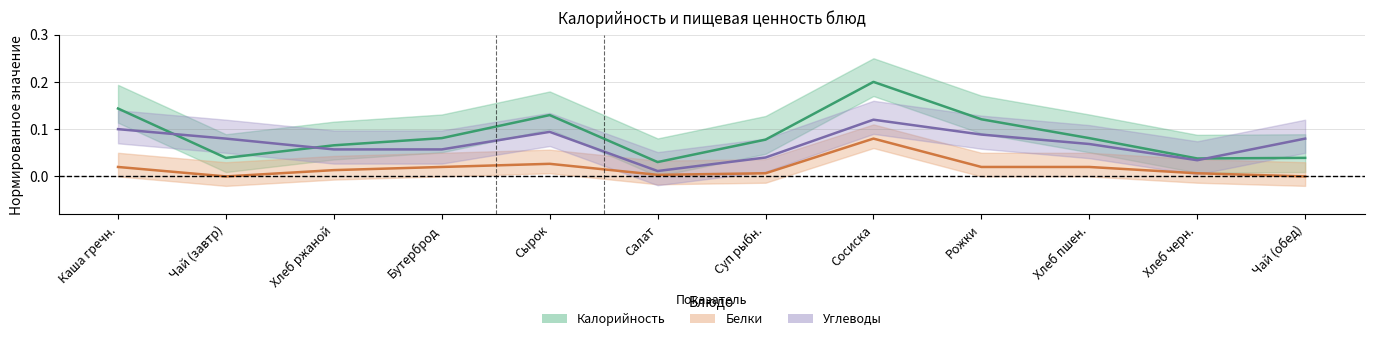

What is the spread (max minus min) of values at Чай (завтр)?

0.1